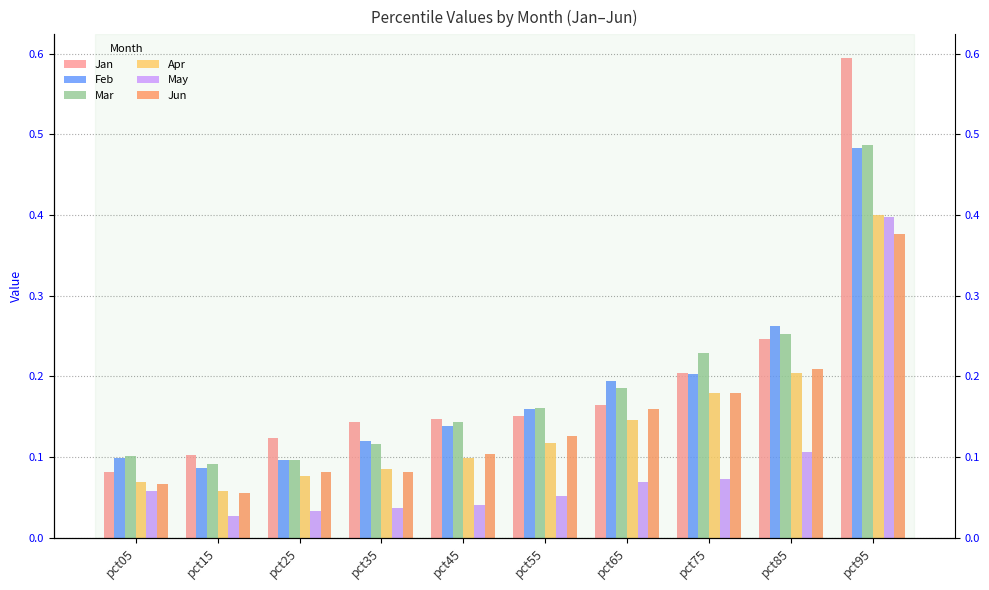

Which has a higher value, pct15 or pct45?

pct45